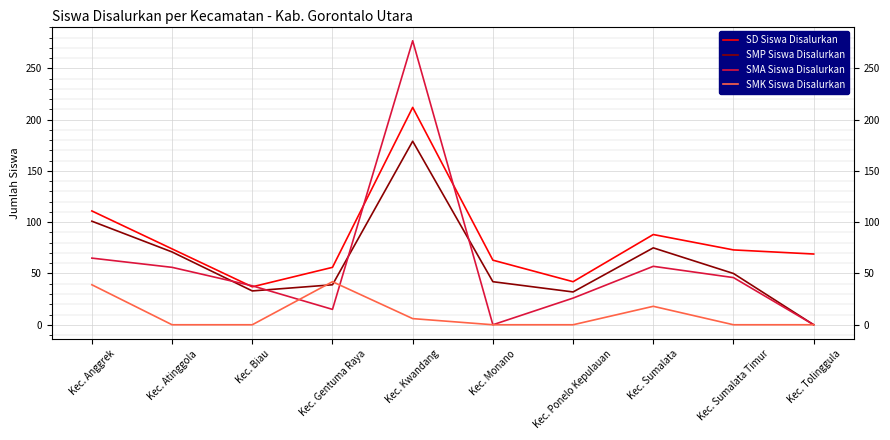

How many values in the SMA Siswa Disalurkan series are below 46?

5